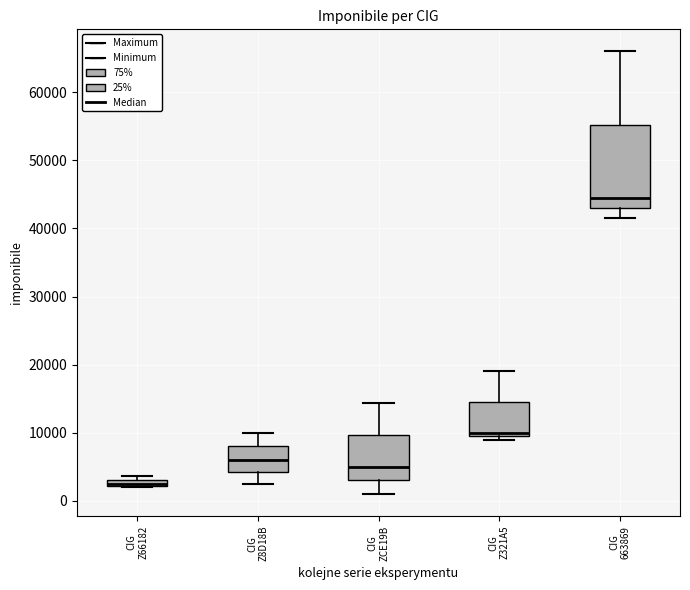

Which box is the tallest, from its lower edge to its upper edge?

CIG 663869